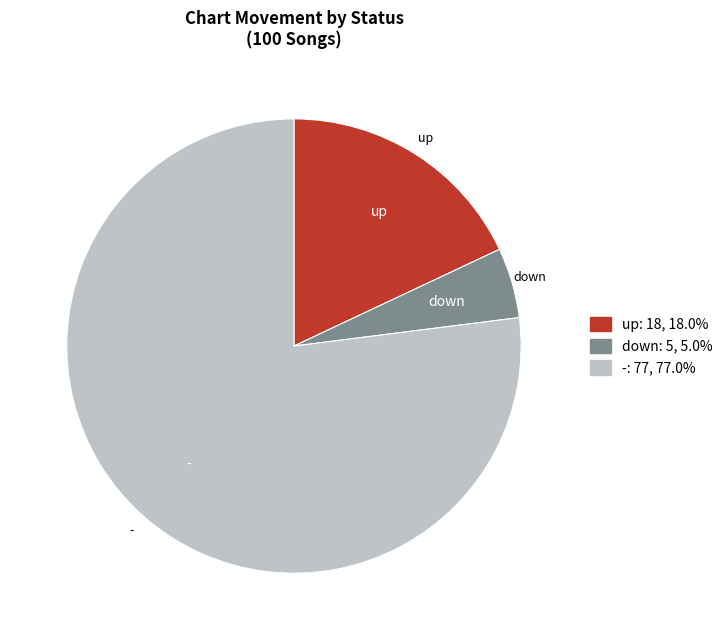

Is there a majority slice in this chart?

Yes